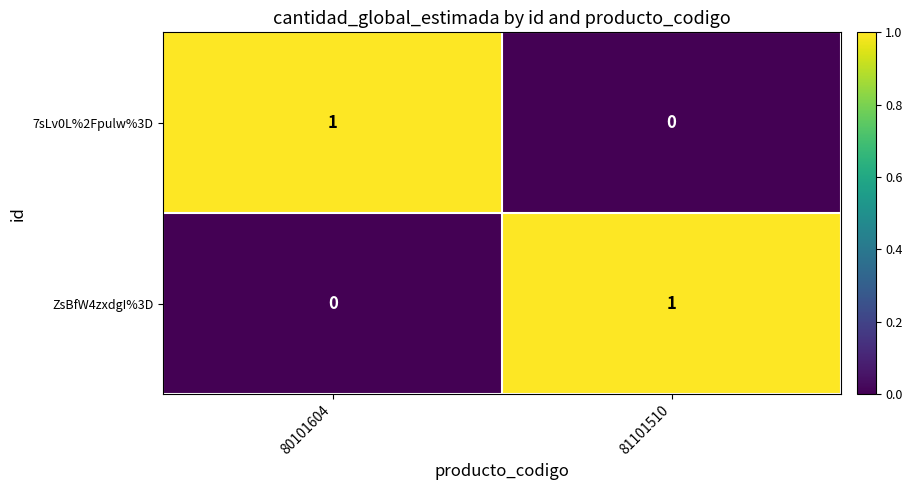

Is the value of 7sLv0L%2Fpulw%3D at 80101604 greater than the value of ZsBfW4zxdgI%3D at 80101604?

Yes